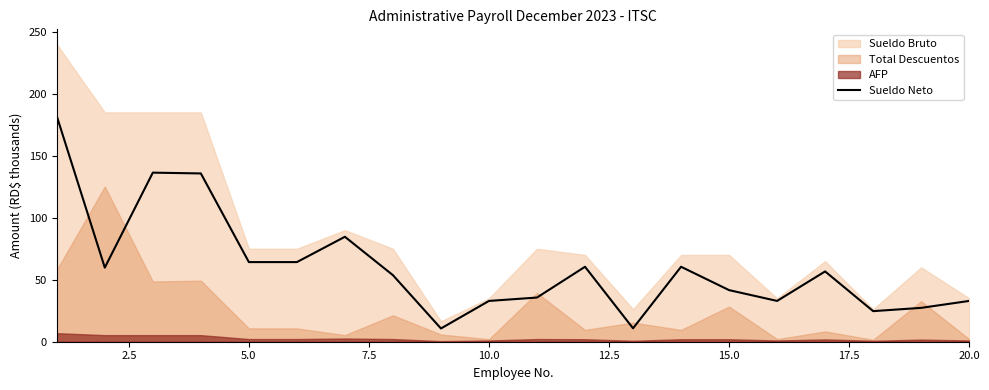

True or false: Sueldo Neto has a value of 21.3 at 15.0.

False